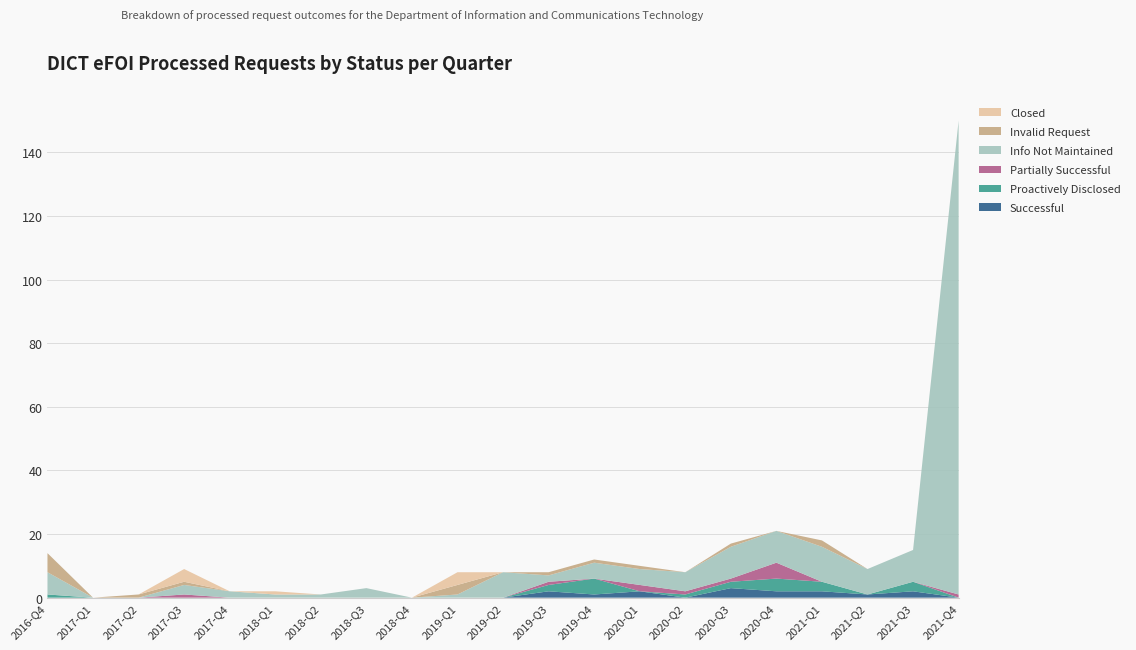

Reading left to right, list all the values displayed in this chart.

Successful: 0	0	0	0	0	0	0	0	0	0	0	2	1	2	0	3	2	2	1	2	0
Proactively Disclosed: 1	0	0	0	0	0	0	0	0	0	0	2	5	0	1	2	4	3	0	3	0
Partially Successful: 0	0	0	1	0	0	0	0	0	0	0	1	0	2	1	1	5	0	0	0	1
Info Not Maintained: 7	0	0	3	2	1	1	3	0	1	8	2	5	5	6	10	10	11	8	10	149
Invalid Request: 6	0	1	1	0	0	0	0	0	3	0	1	1	1	0	1	0	2	0	0	0
Closed: 0	0	0	4	0	1	0	0	0	4	0	0	0	0	0	0	0	0	0	0	0